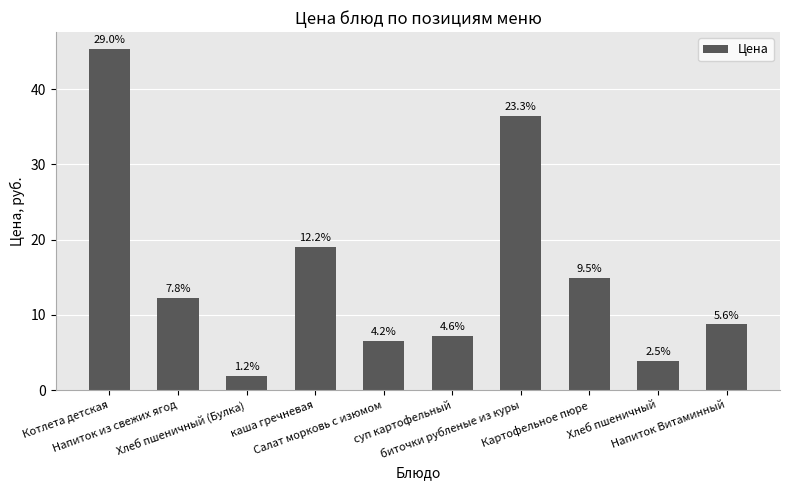

What is the label of the 9th bar from the right?

Напиток из свежих ягод